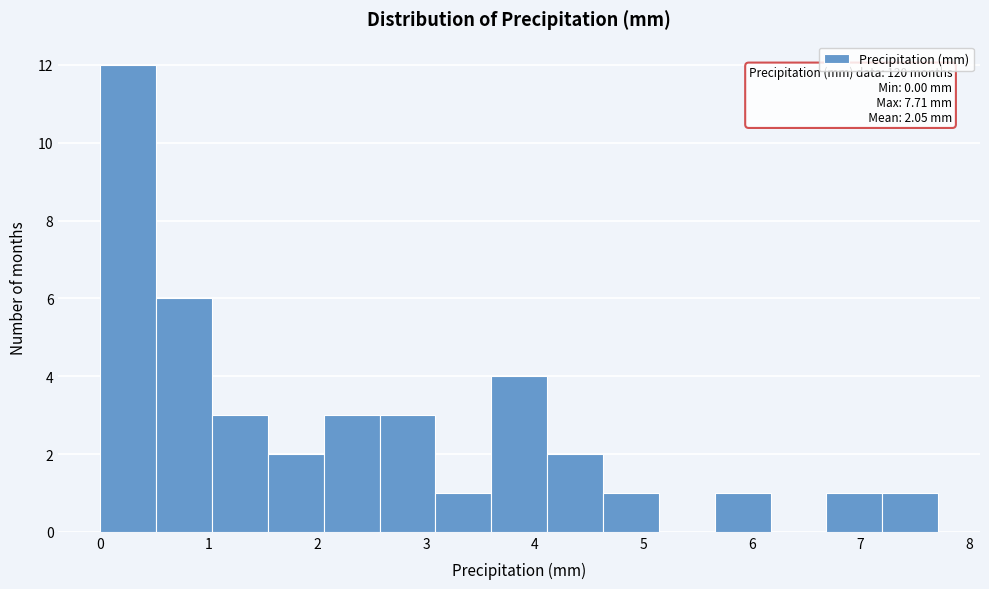

Over which range of the x-axis is the bar tallest?

0.0 to 0.5